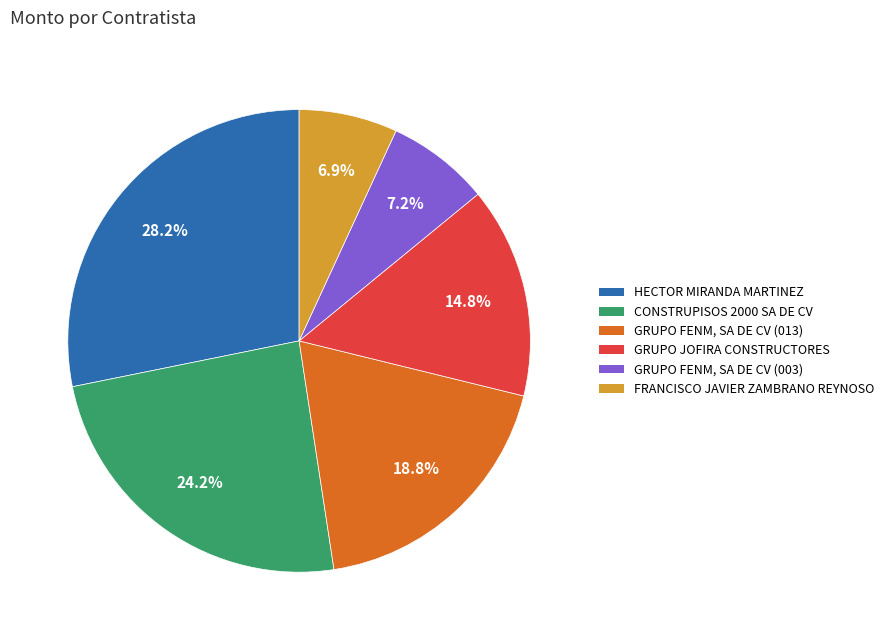

Rank the categories by value from lowest to highest.

FRANCISCO JAVIER ZAMBRANO REYNOSO, GRUPO FENM, SA DE CV (003), GRUPO JOFIRA CONSTRUCTORES, GRUPO FENM, SA DE CV (013), CONSTRUPISOS 2000 SA DE CV, HECTOR MIRANDA MARTINEZ